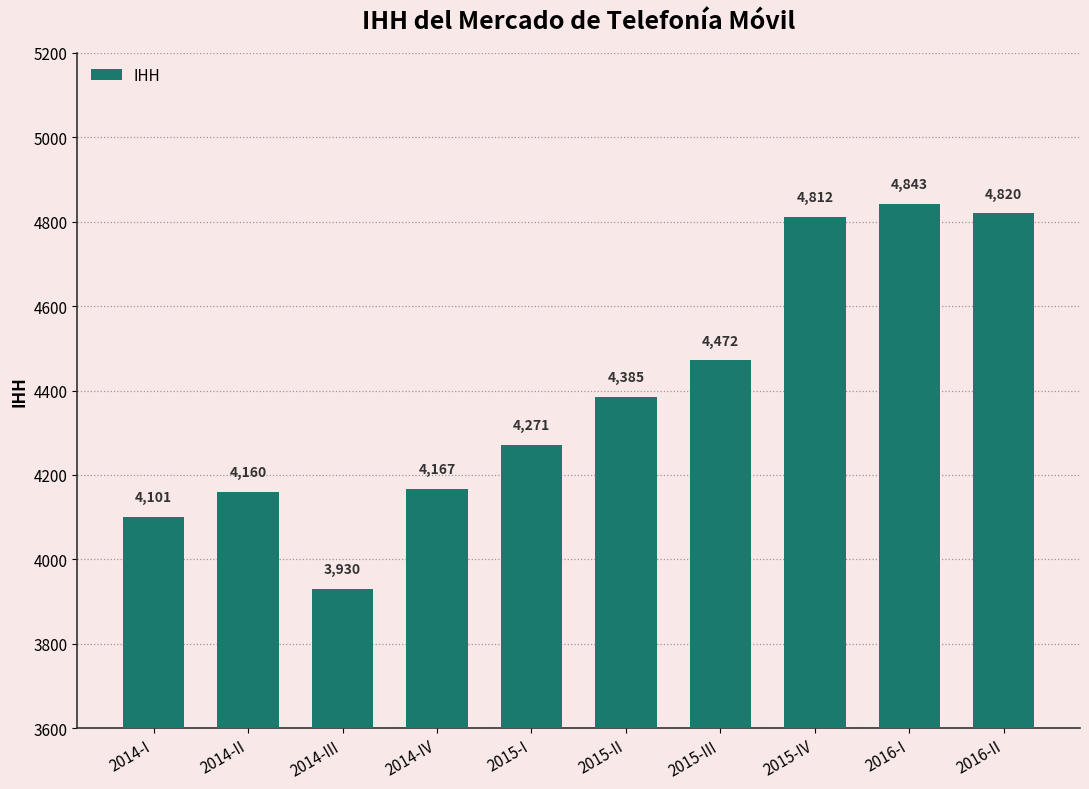

At which label is the value closest to 4386?

2015-II